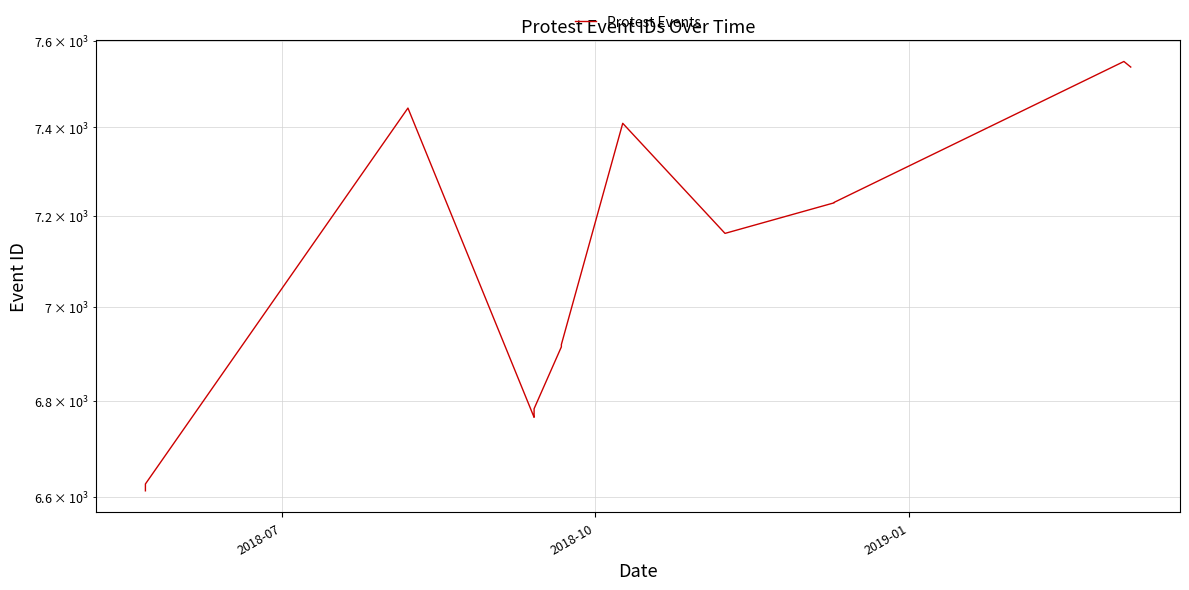

Reading left to right, transcribe all the data shown in this chart.

6613	6627	7444	6765	6772	6783	6914	6919	7409	7161	7229	7230	7552	7539